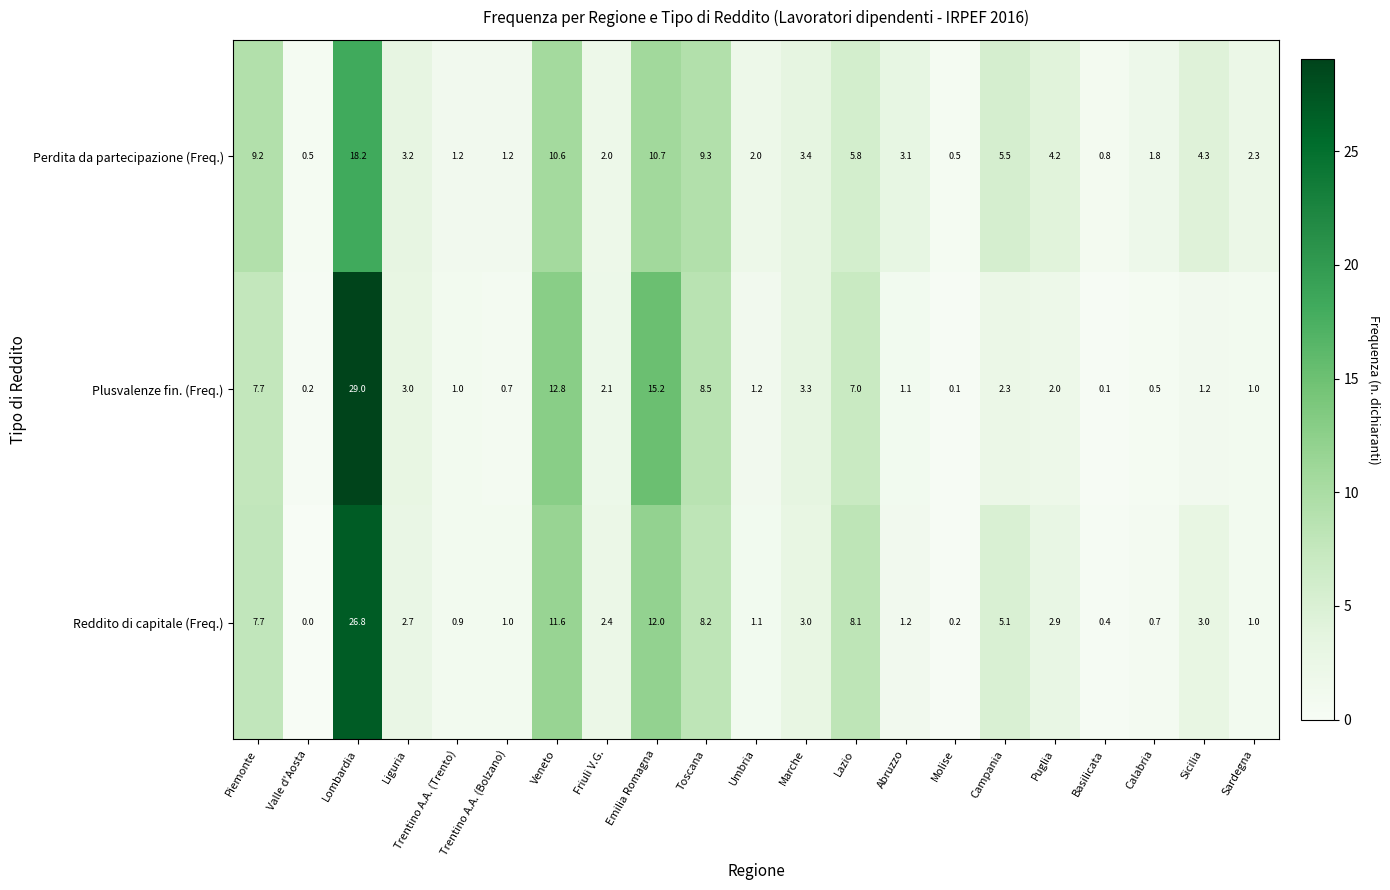

Which category has the lowest value across all series?

Valle d'Aosta